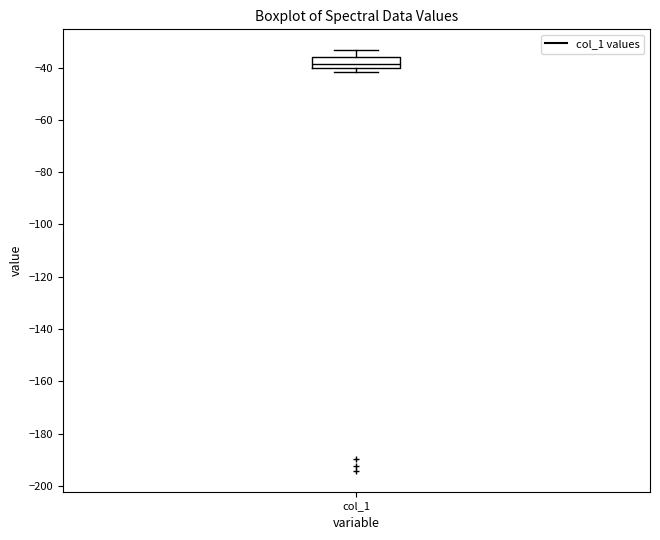

Where is the upper edge of the box for col_1 on the y-axis? The values are not printed on the chart, so give them approximately, as read against the axis.

-36